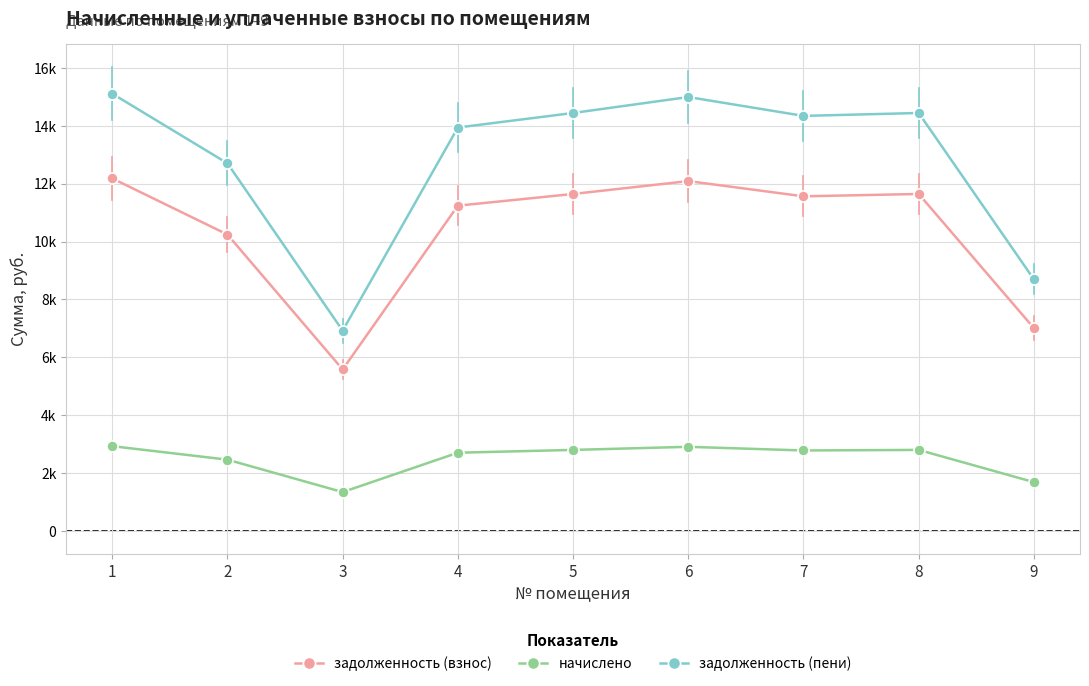

Reading left to right, list all the values displayed in this chart.

задолженность (взнос): 12185.9	10244.8	5580.7	11242.3	11646.7	12091.6	11565.8	11646.7	7009.6
начислено: 2929.0	2462.4	1341.4	2702.2	2799.4	2906.3	2779.9	2799.4	1684.8
задолженность (пени): 15114.9	12707.2	6922.1	13944.5	14446.1	14997.8	14345.8	14446.1	8694.4